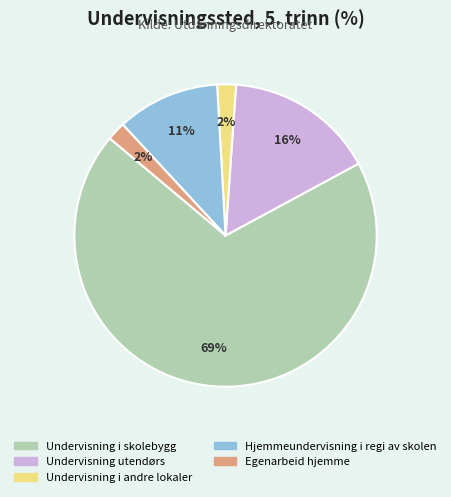

Which has a higher value, Undervisning i andre lokaler or Undervisning utendørs?

Undervisning utendørs